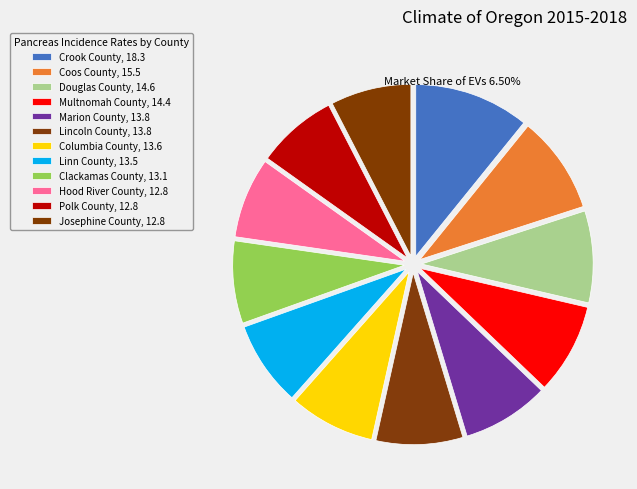

How many segments does this pie chart have?

12